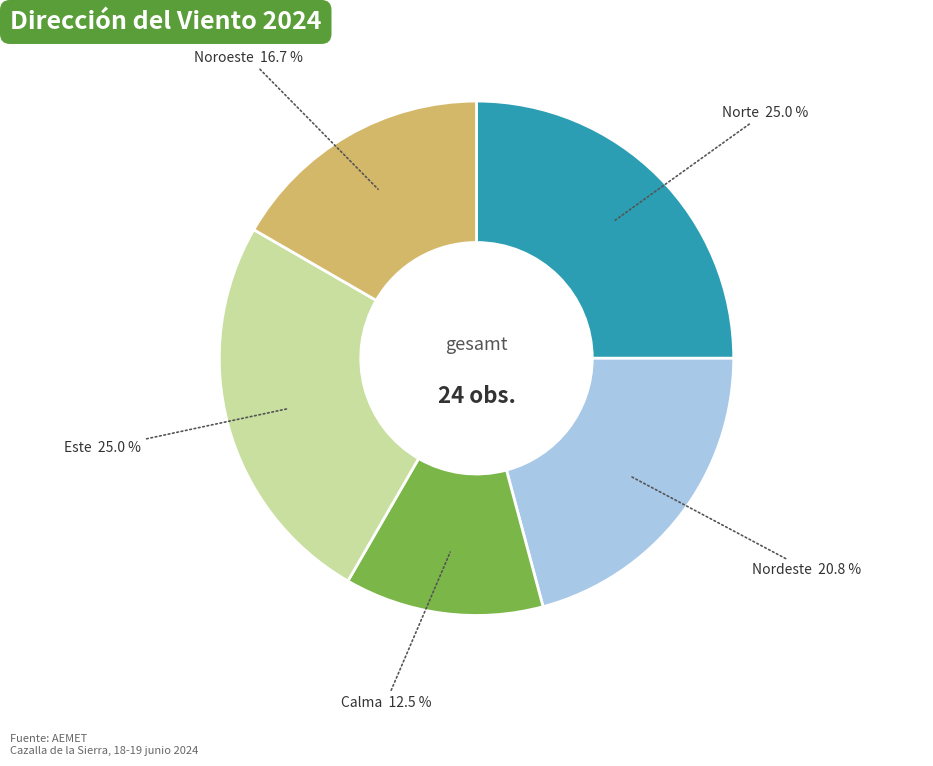

Count the number of slices in the pie.

5